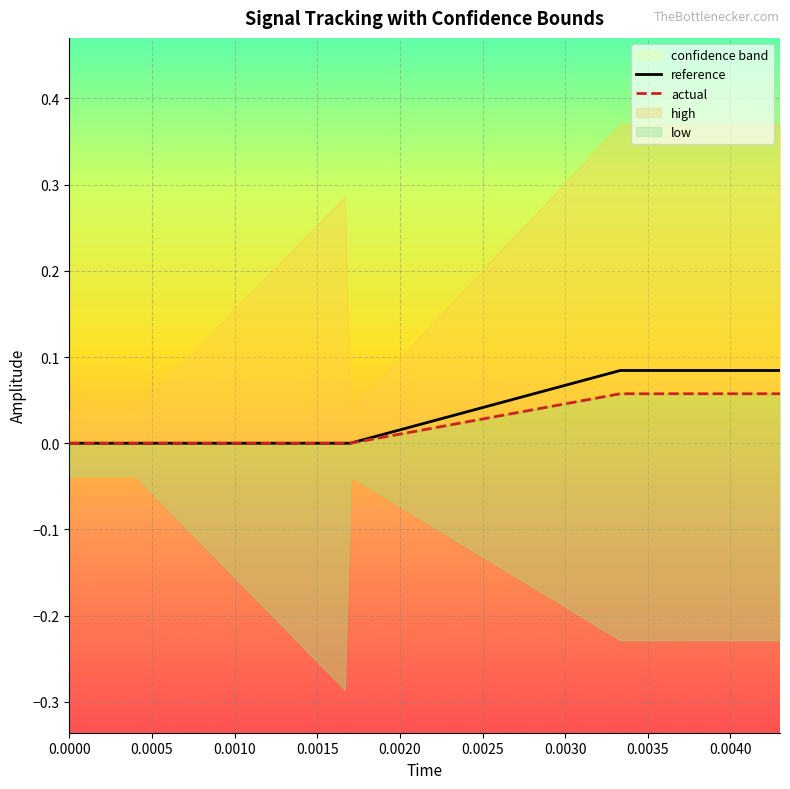

At which category is the sum across all series the highest?

0.0040